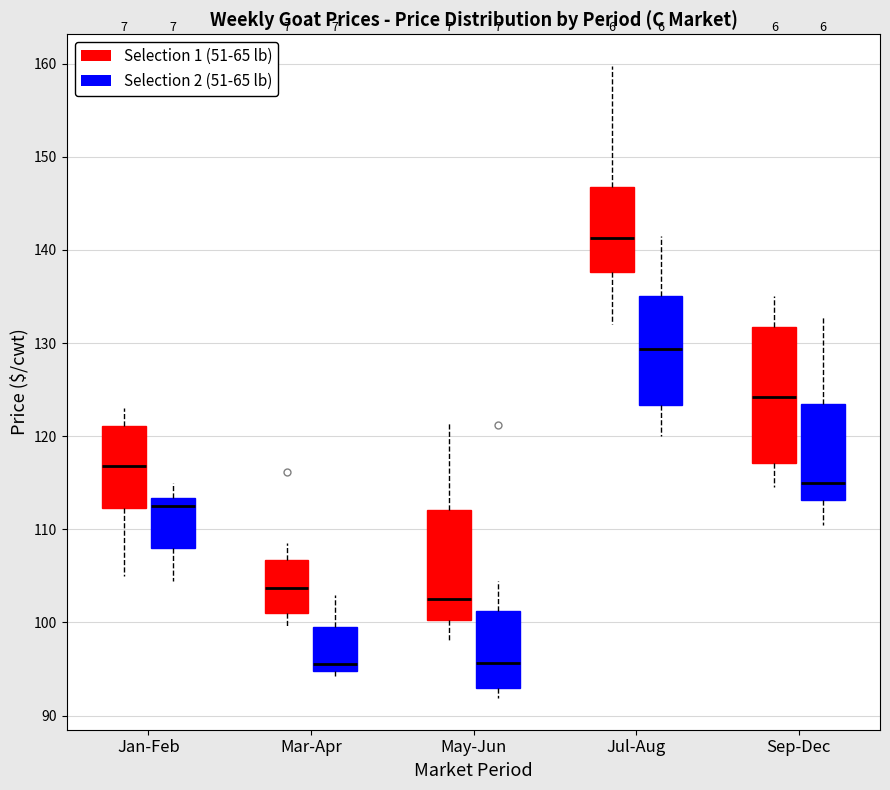

Reading left to right, read every box against the y-axis: the position of its median line, the range the box covers, and the ends of its whiskers. The values are not printed on the chart, so give them approximately, as read against the axis.

Jan-Feb (Selection 1 (51-65 lb)): median 117, box 112 to 121, whiskers 105 to 123
Jan-Feb (Selection 2 (51-65 lb)): median 113 (just below the box's upper edge), box 108 to 113, whiskers 105 to 115
Mar-Apr (Selection 1 (51-65 lb)): median 104, box 101 to 107, whiskers 100 to 109
Mar-Apr (Selection 2 (51-65 lb)): median 96, box 95 to 100, whiskers 94 to 103
May-Jun (Selection 1 (51-65 lb)): median 103, box 100 to 112, whiskers 98 to 121
May-Jun (Selection 2 (51-65 lb)): median 96, box 93 to 101, whiskers 92 to 105
Jul-Aug (Selection 1 (51-65 lb)): median 141, box 138 to 147, whiskers 132 to 160
Jul-Aug (Selection 2 (51-65 lb)): median 129, box 123 to 135, whiskers 120 to 142
Sep-Dec (Selection 1 (51-65 lb)): median 124, box 117 to 132, whiskers 115 to 135
Sep-Dec (Selection 2 (51-65 lb)): median 115, box 113 to 123, whiskers 111 to 133